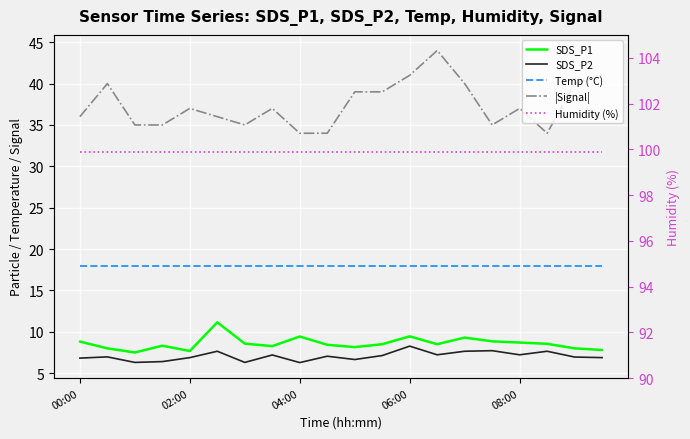

How many values in the SDS_P1 series are below 8?

3